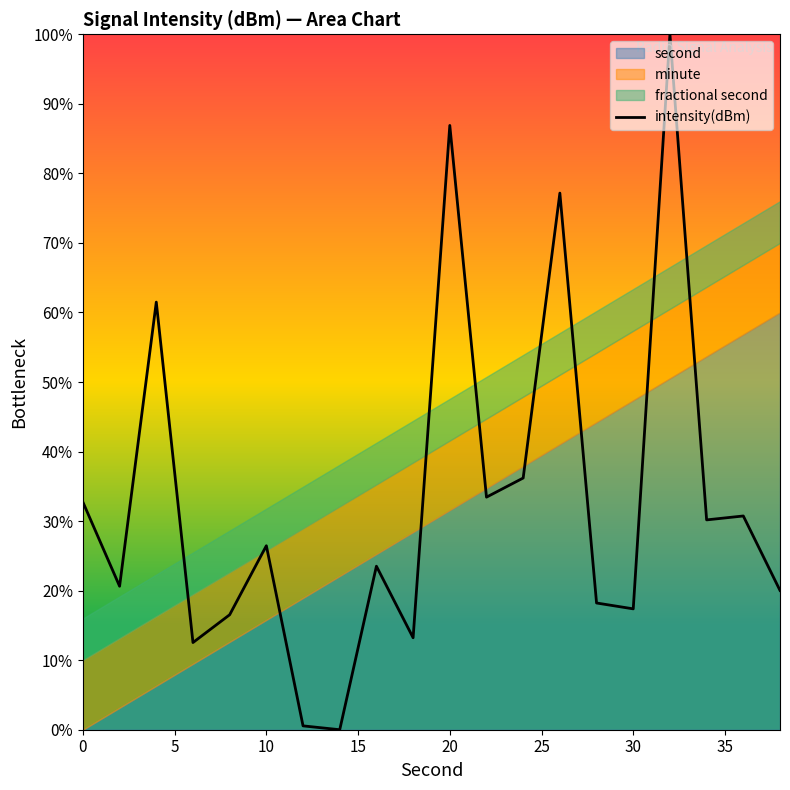

What is the greatest value displayed?

100.0